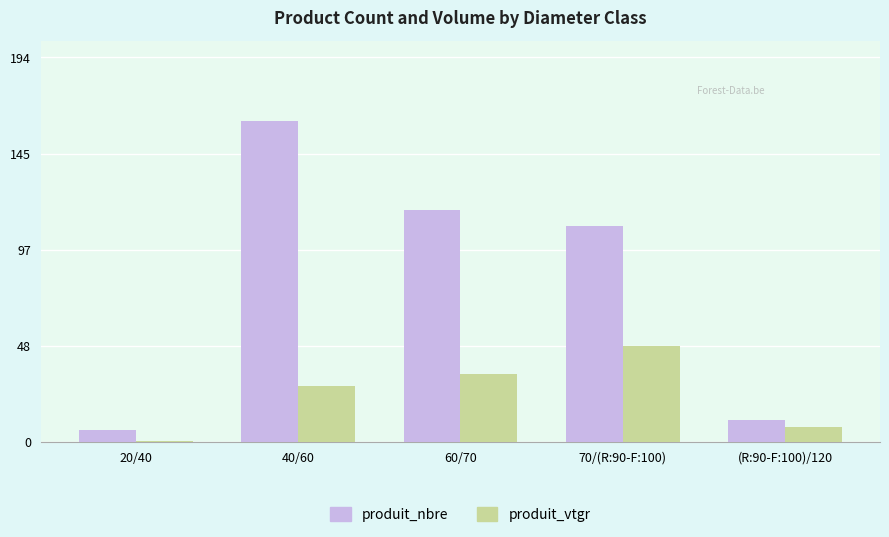

Which category has the highest value in the produit_vtgr series?

70/(R:90-F:100)